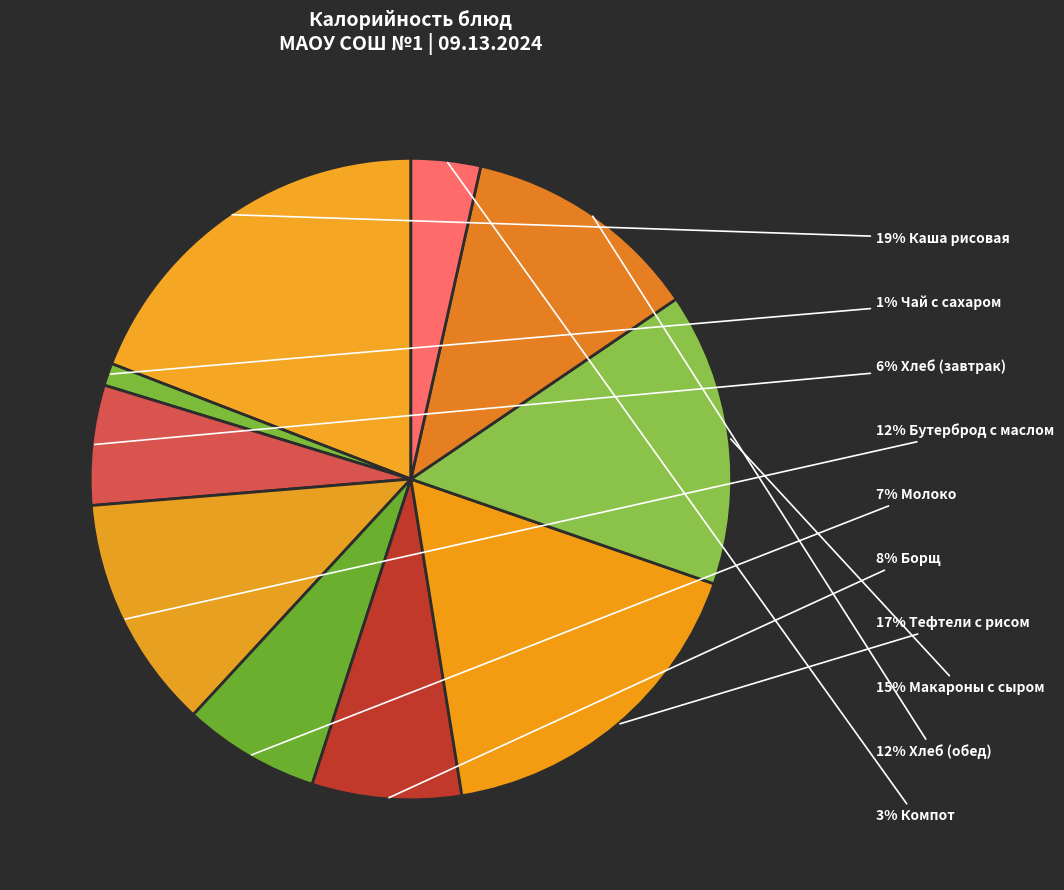

How many segments does this pie chart have?

10